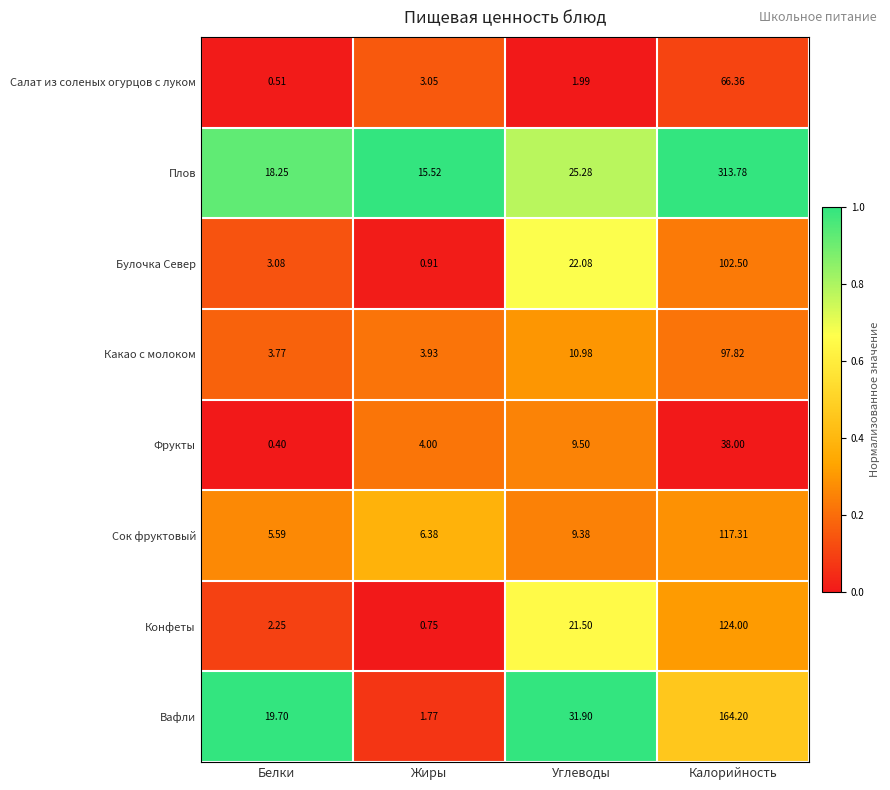

At which category does the chart reach its peak across all series?

Калорийность